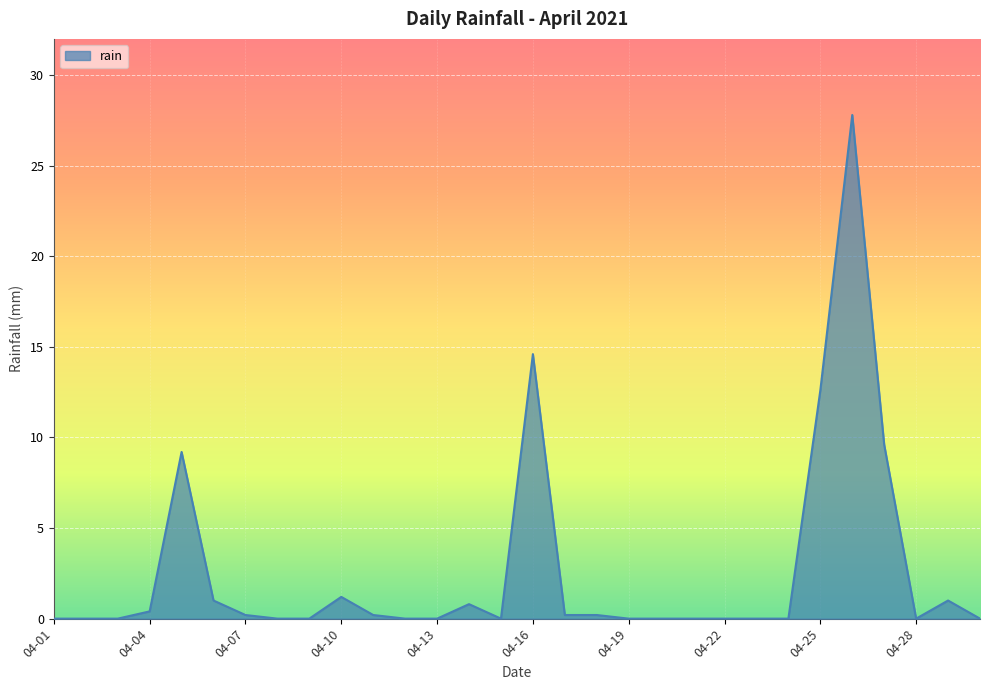

What is the greatest value displayed?

27.8